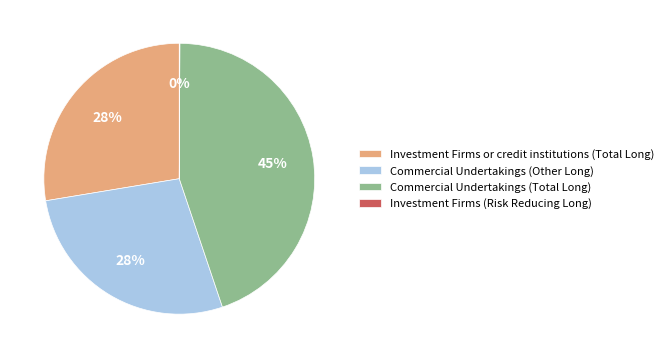

To the nearest percent, what is the average slice percentage?

25%